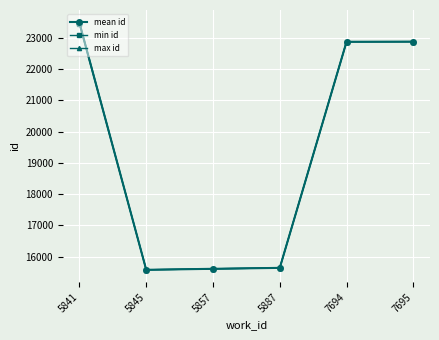

What is the value of the mean id point at the 6th from the left?

22883.5